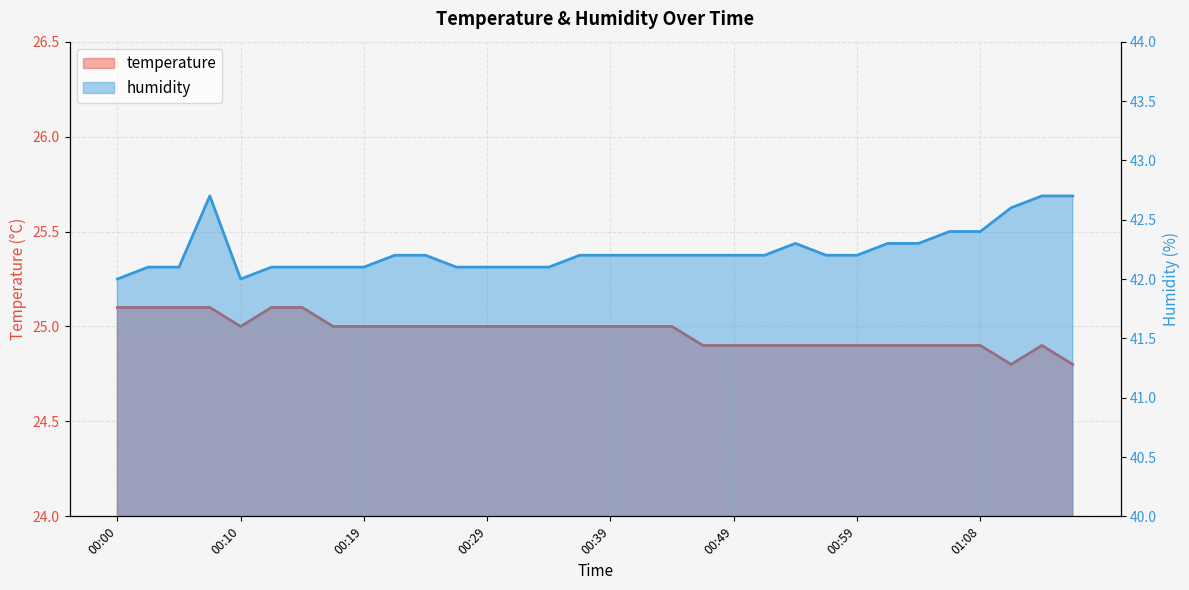

Rank the series by their maximum value, from highest to lowest.

humidity, temperature